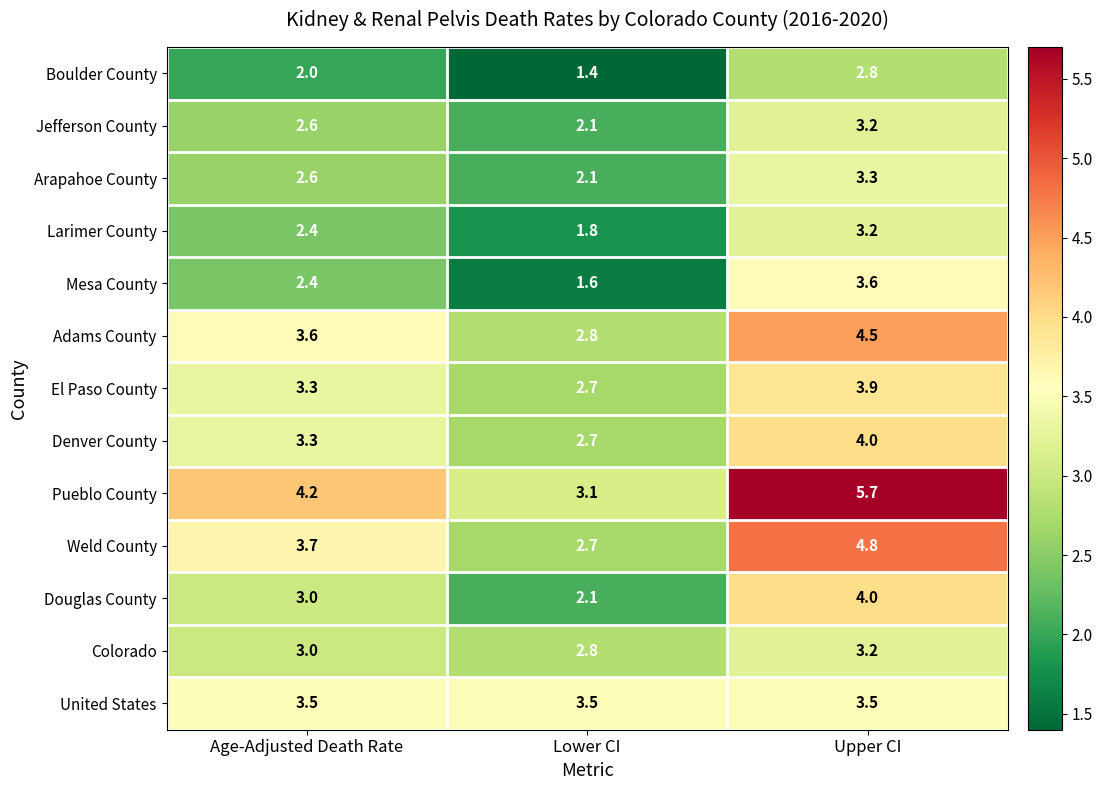

True or false: Weld County has a value of 1.6 at Upper CI.

False